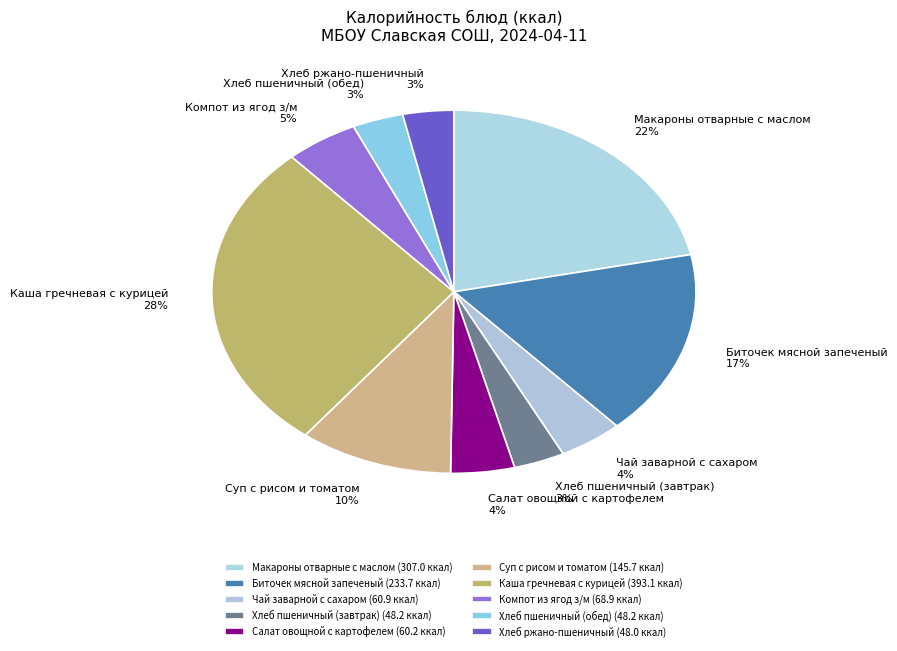

Between Чай заварной с сахаром and Хлеб ржано-пшеничный, which is larger?

Чай заварной с сахаром